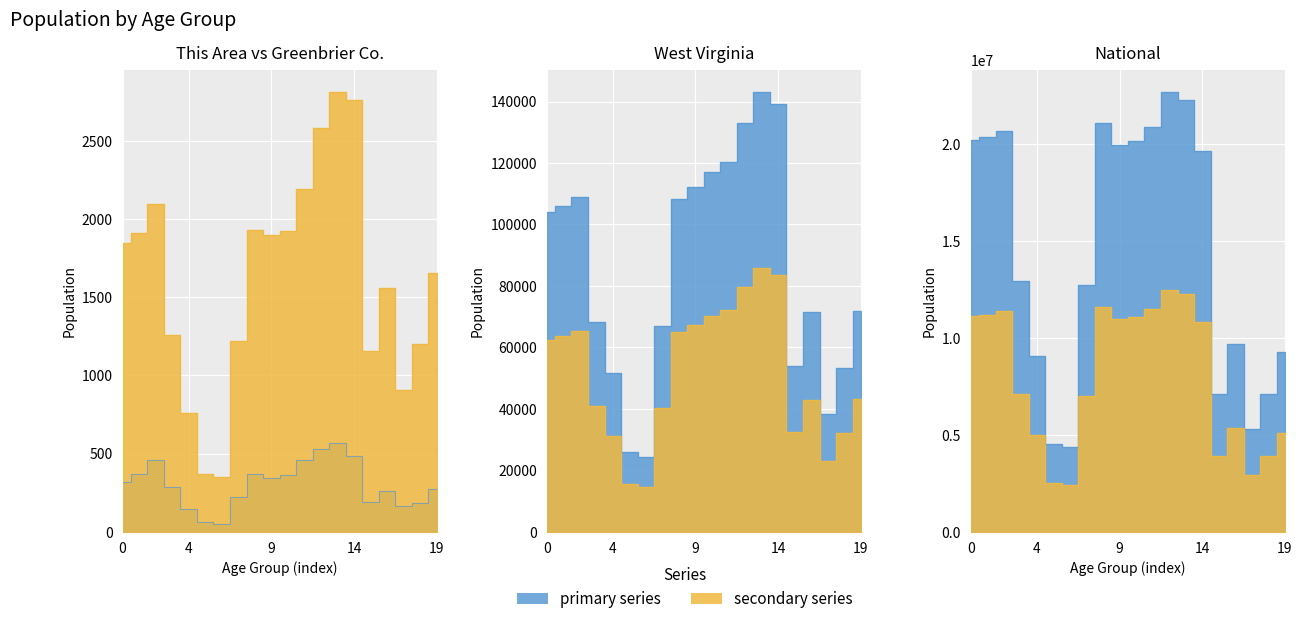

At which label is National closest to 7442293?

15 to 17